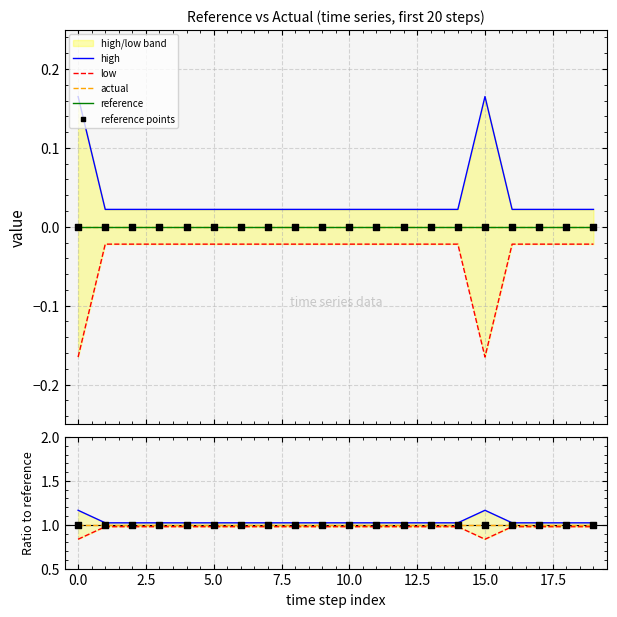

Which series has the widest spread of Y values?

high